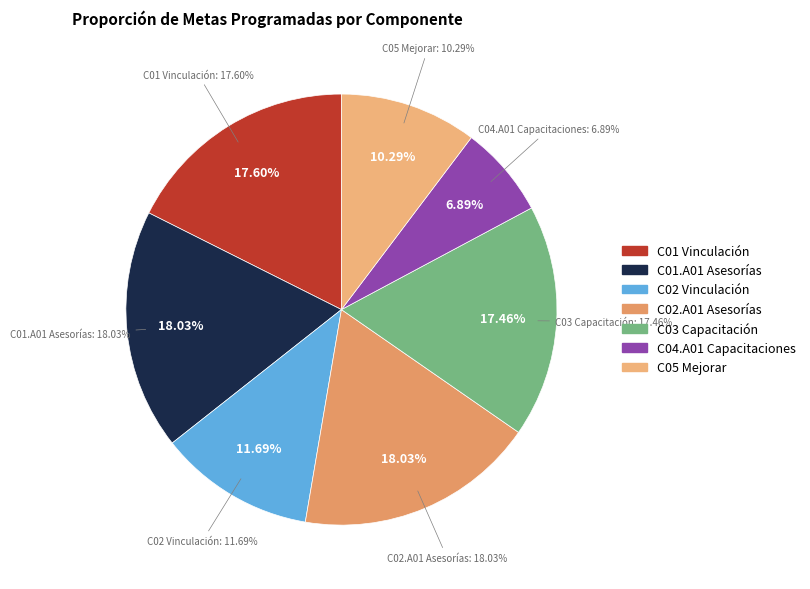

To the nearest percent, what is the combined percentage of C01.A01 Asesorías and C02 Vinculación?

30%